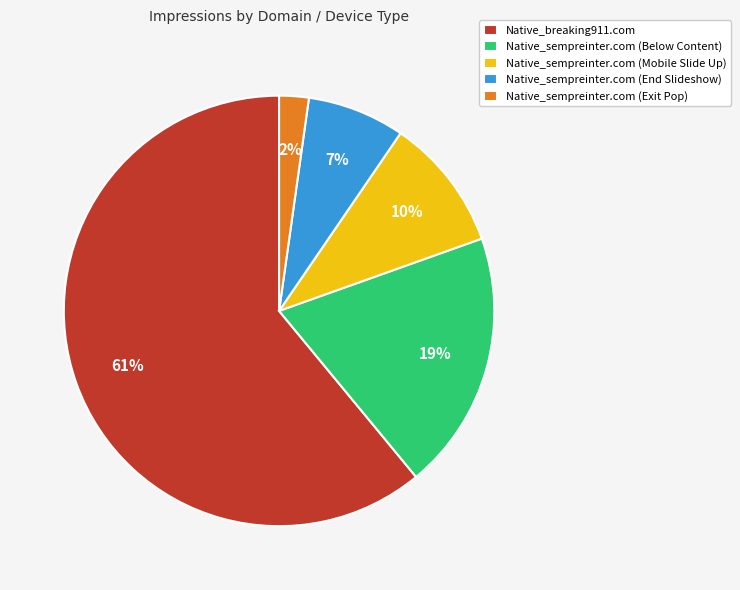

Does Native_sempreinter.com (Below Content) represent more than half of the total?

No